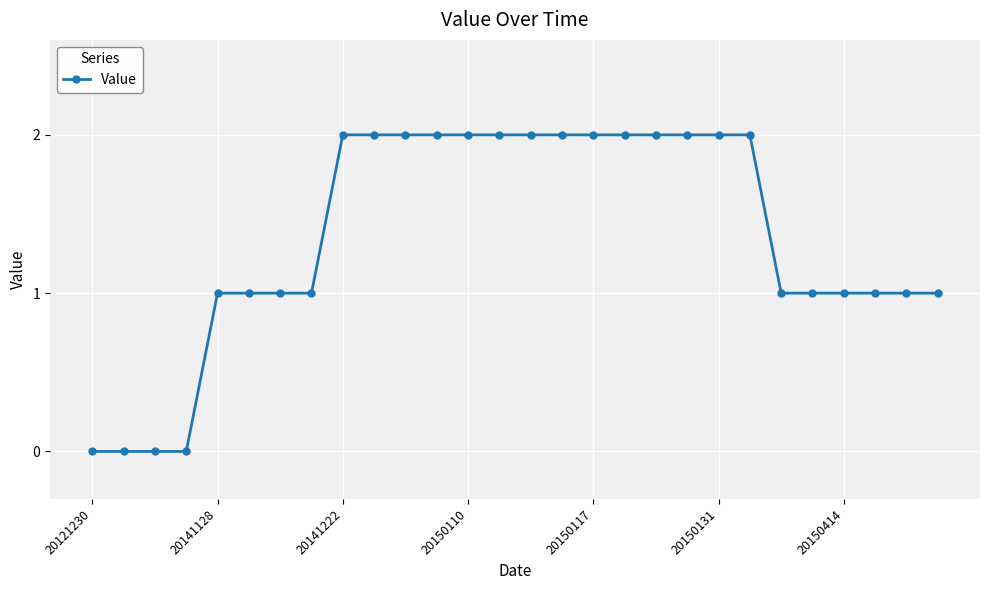

Reading right to left, extract all data points from this chart.

1	1	1	1	1	1	2	2	2	2	2	2	2	2	2	2	2	2	2	2	1	1	1	1	0	0	0	0